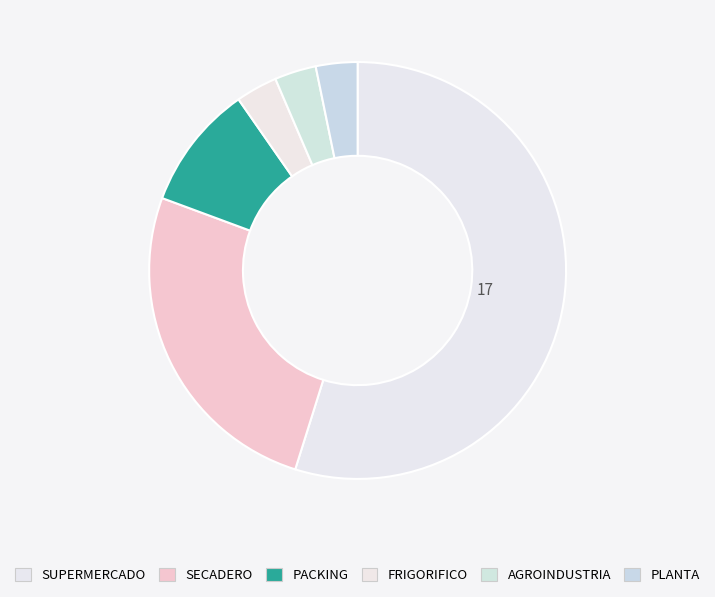

Count the number of slices in the pie.

6